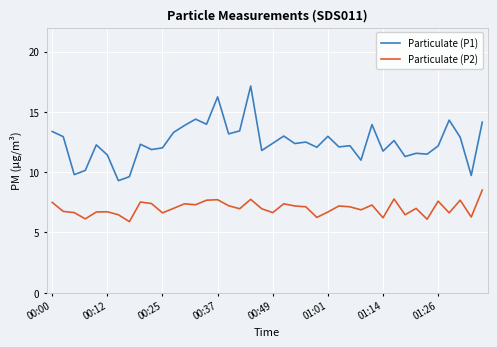

True or false: Particulate (P2) and Particulate (P1) intersect in this chart.

False